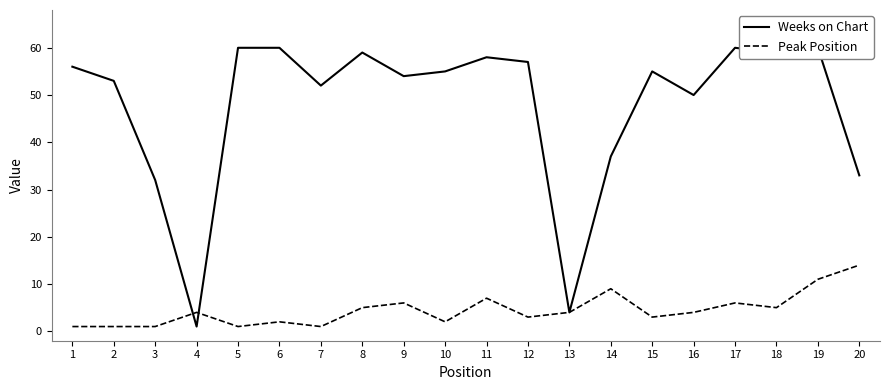

What is the lowest value of the Peak Position series?

1